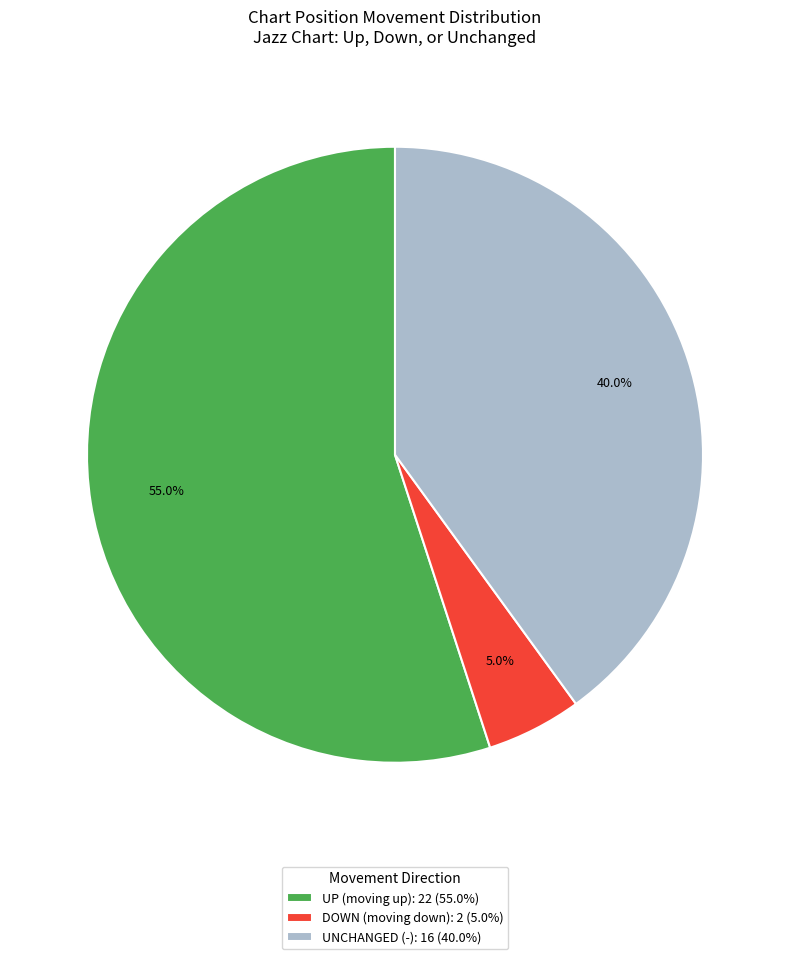

Which has a higher value, DOWN (moving down): 2 (5.0%) or UP (moving up): 22 (55.0%)?

UP (moving up): 22 (55.0%)